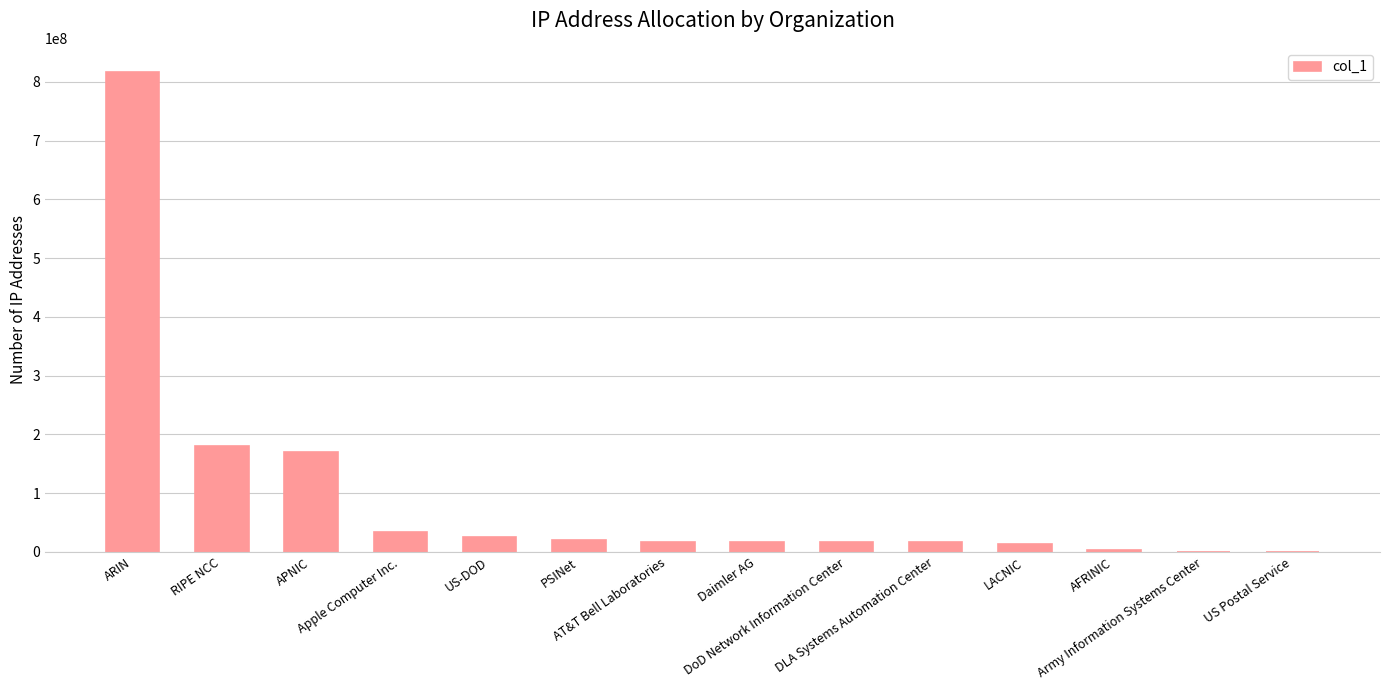

Approximately how many times larger is the value at LACNIC compared to Apple Computer Inc.?

0.4